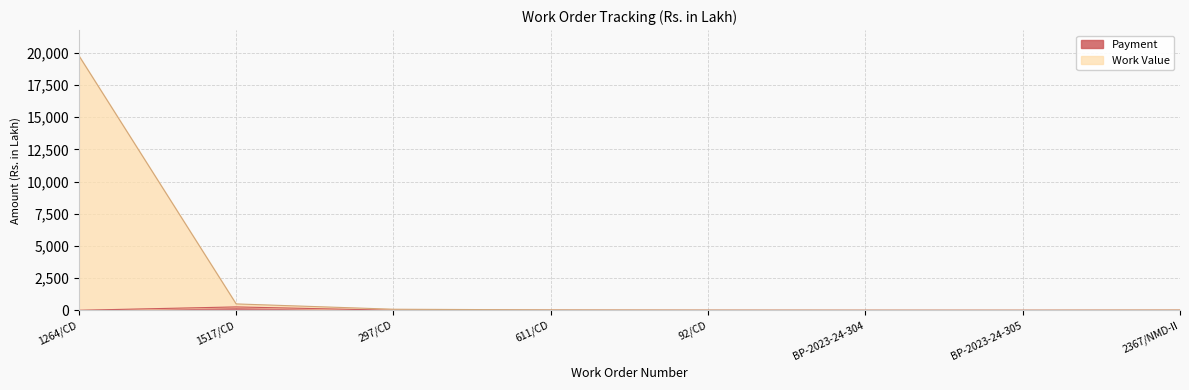

What is the difference between the second highest and minimum values in the Work Value series?

490.0